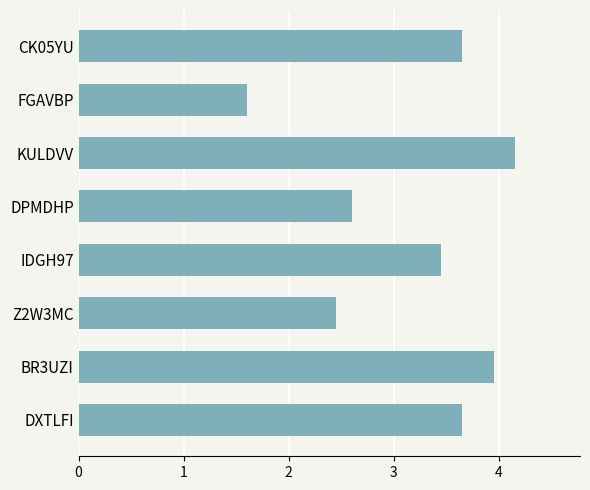

Between BR3UZI and IDGH97, which is larger?

BR3UZI